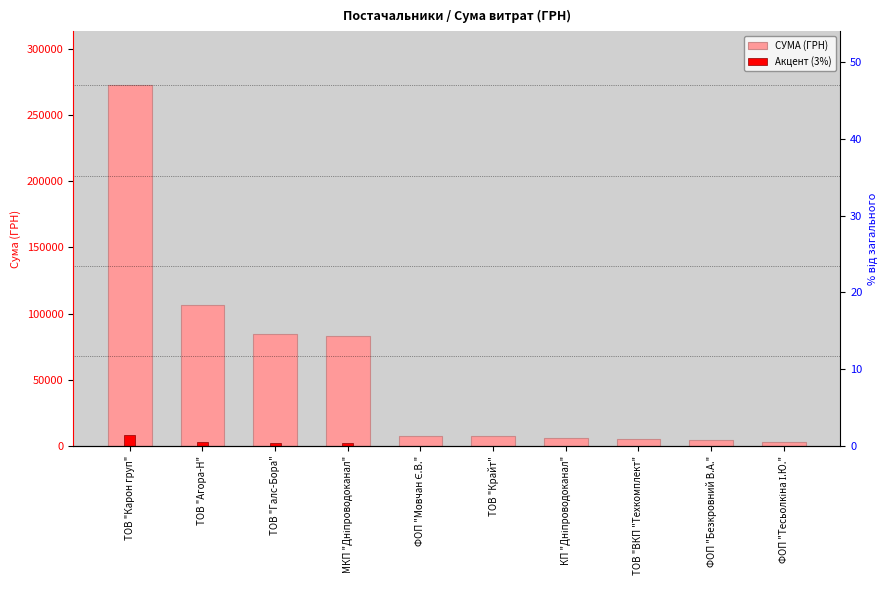

What is the difference between the second highest and minimum values in the СУМА (ГРН) series?

102760.2